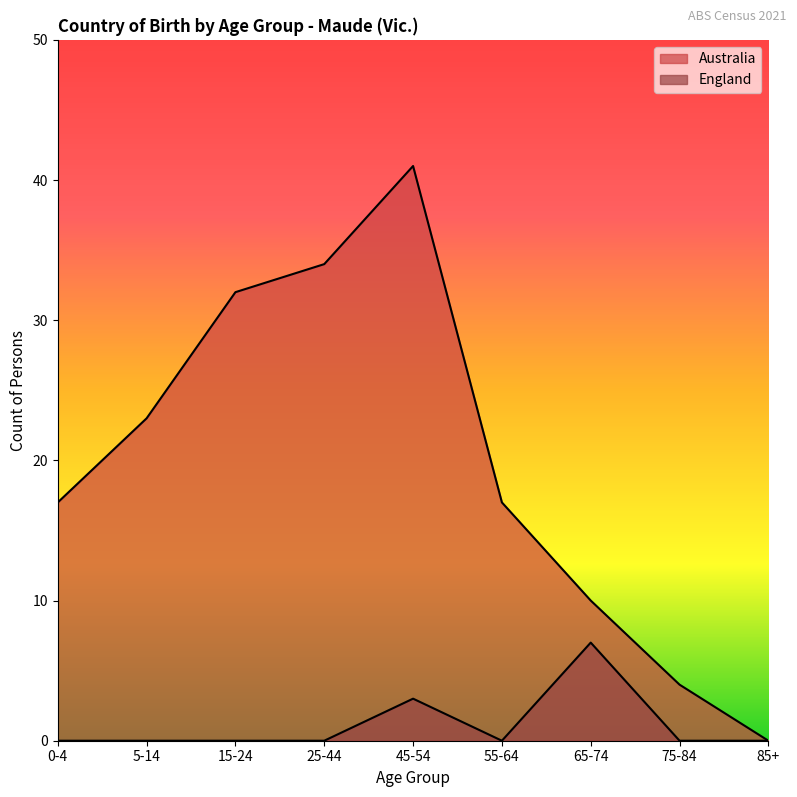

True or false: Australia and England intersect in this chart.

False